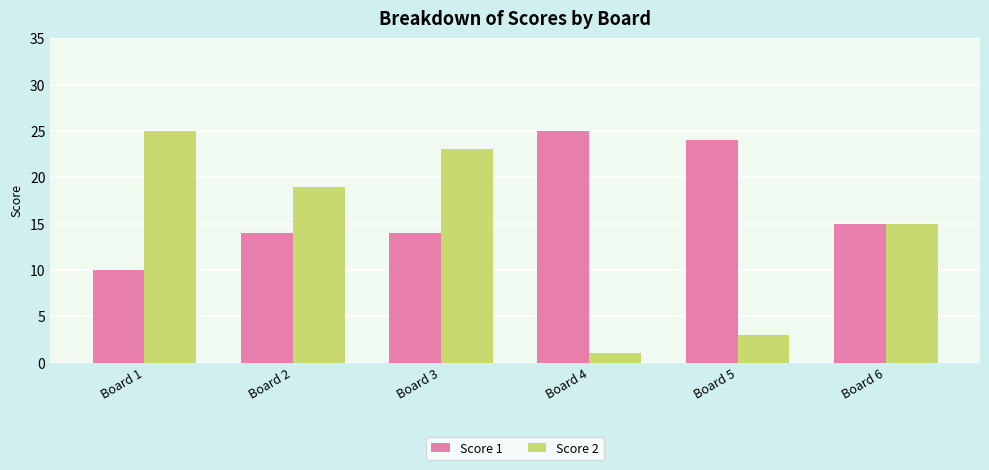

Count the number of data series in this chart.

2